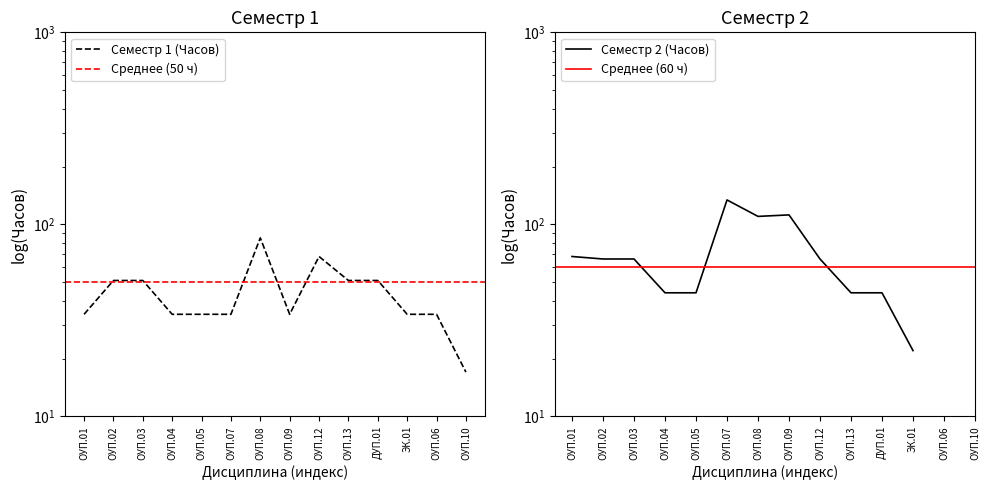

Where does the data first go above 34?

ОУП.02